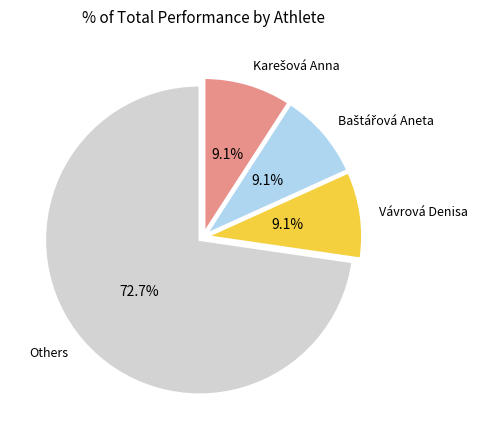

Is there a majority slice in this chart?

Yes